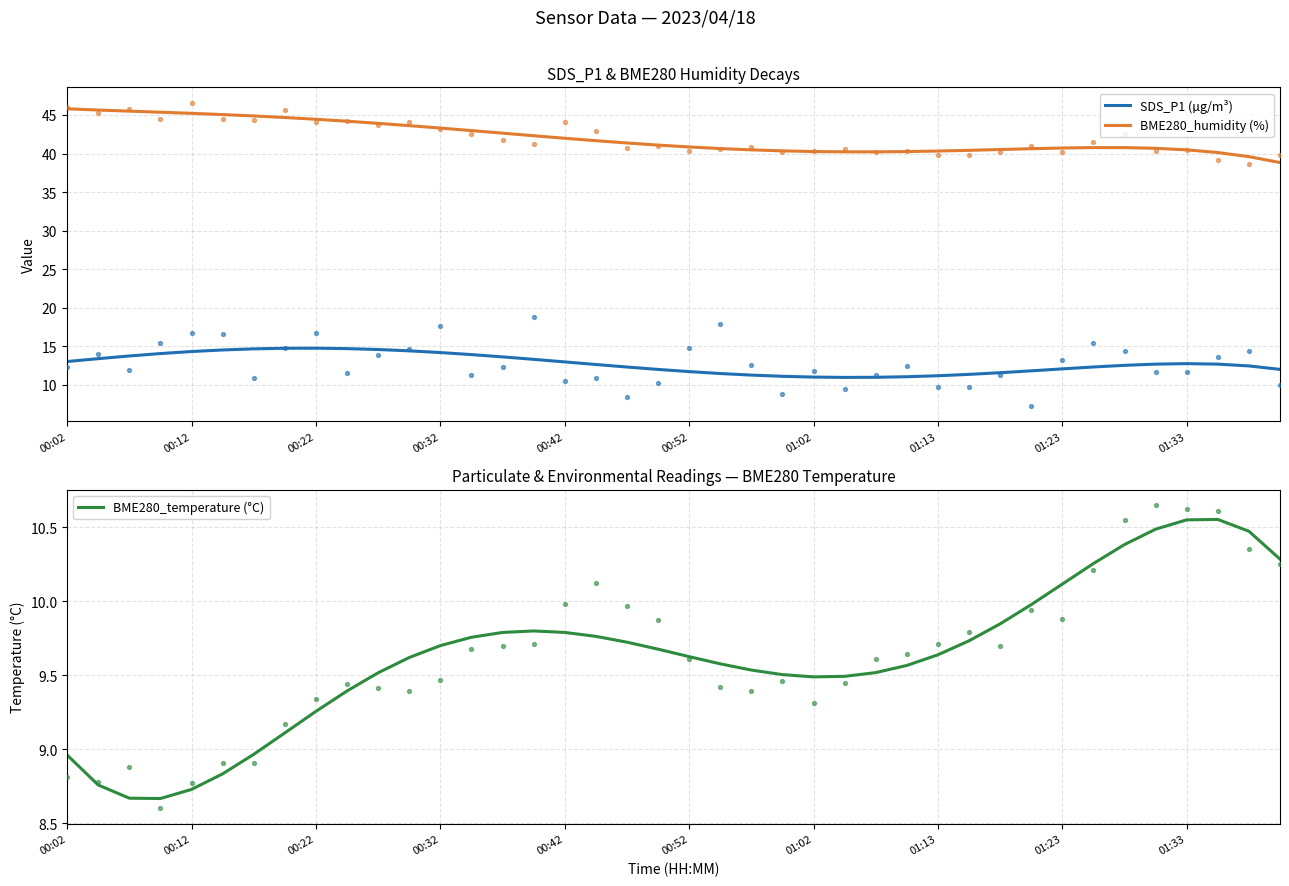

The value of BME280_humidity (%) at 00:22 is 16.5. True or false?

False